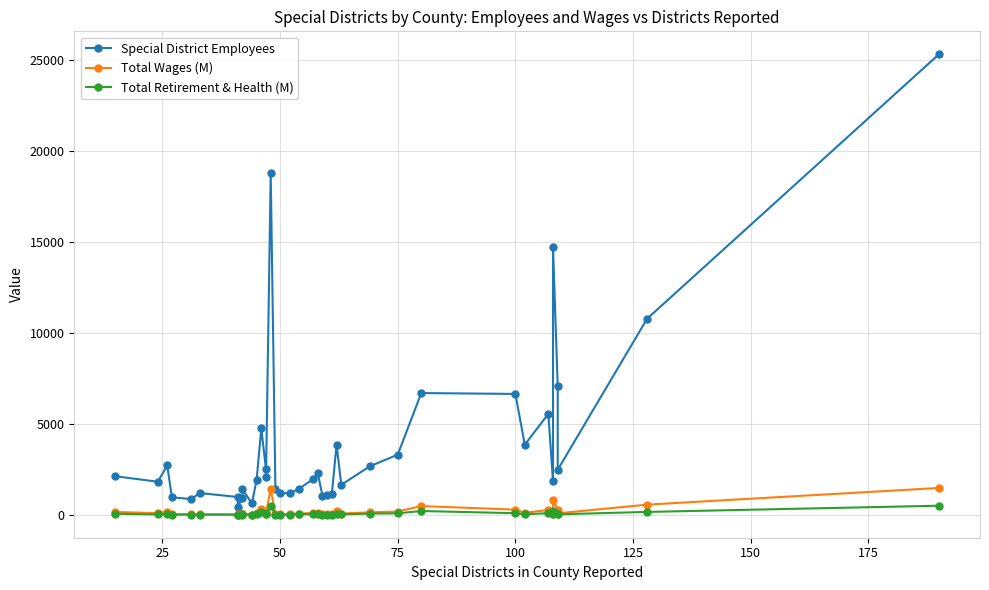

Is the value of Total Wages (M) at 150 greater than the value of Special District Employees at 9?

No